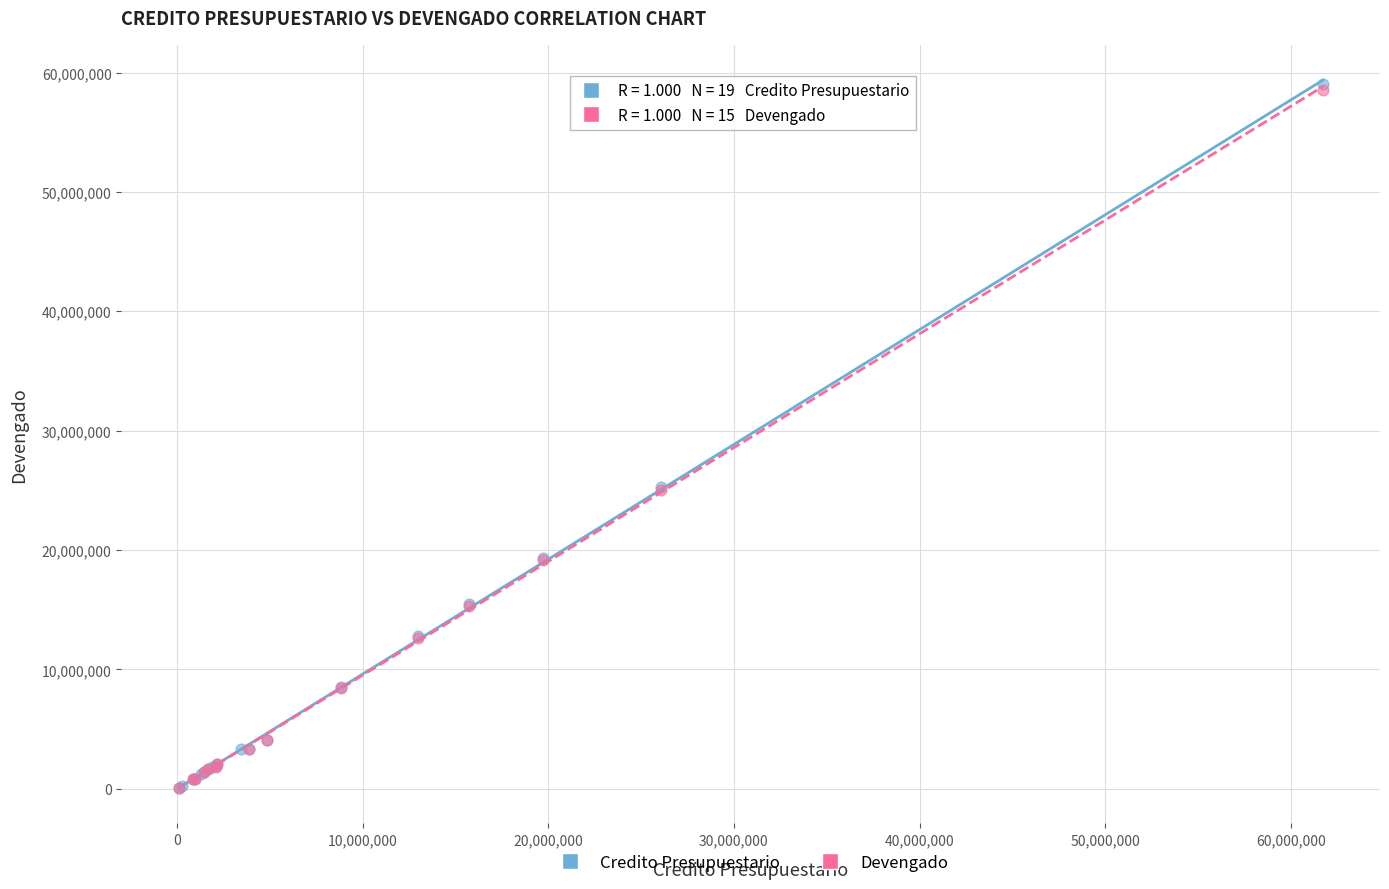

Which series has the largest Y range (max minus min)?

Credito Presupuestario